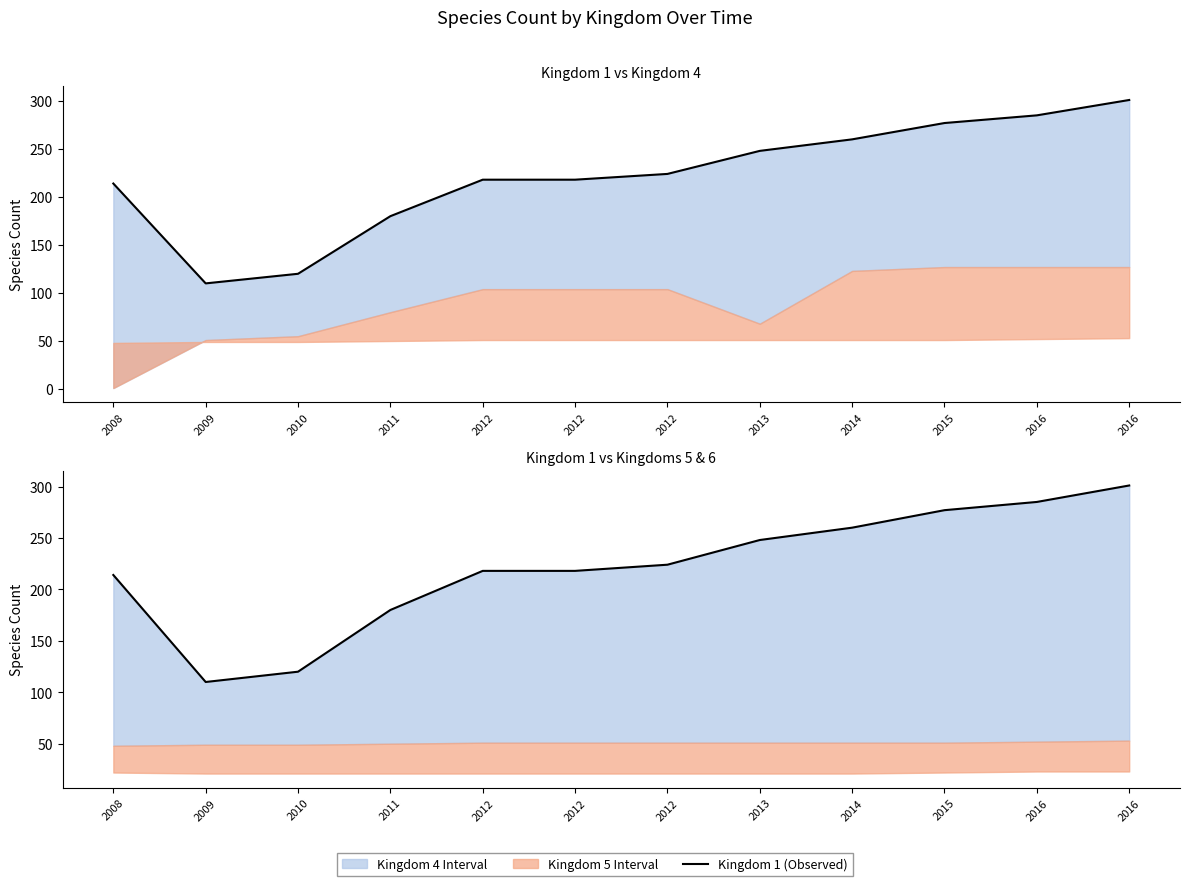

Reading left to right, extract all data points from this chart.

214	110	120	180	218	218	224	248	260	277	285	301